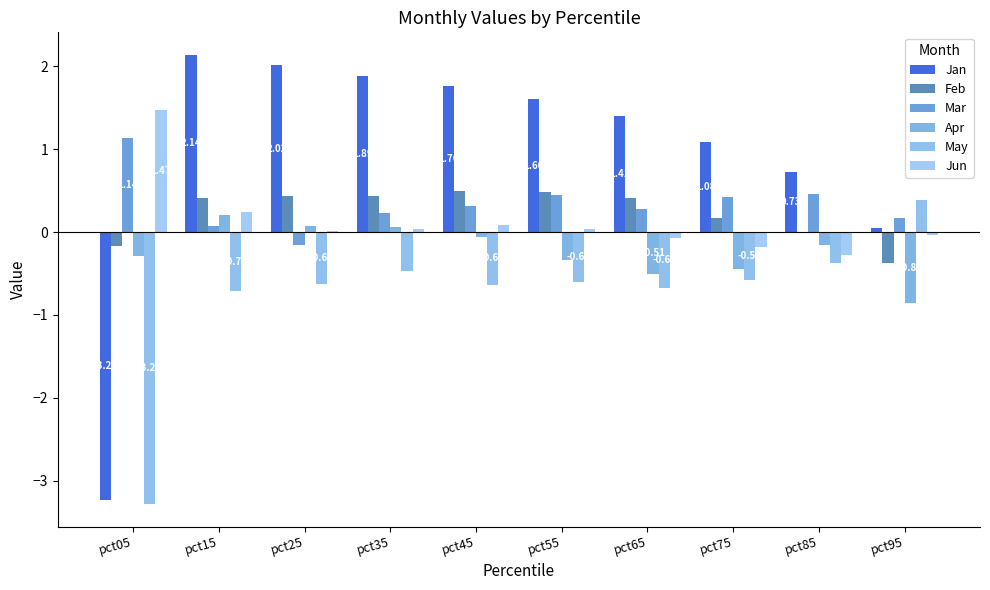

Reading left to right, what are all the values shown in this chart?

Jan: -3.2	2.1	2.0	1.9	1.8	1.6	1.4	1.1	0.7	0.1
Feb: -0.2	0.4	0.4	0.4	0.5	0.5	0.4	0.2	-0.0	-0.4
Mar: 1.1	0.1	-0.2	0.2	0.3	0.4	0.3	0.4	0.5	0.2
Apr: -0.3	0.2	0.1	0.1	-0.1	-0.3	-0.5	-0.4	-0.2	-0.9
May: -3.3	-0.7	-0.6	-0.5	-0.6	-0.6	-0.7	-0.6	-0.4	0.4
Jun: 1.5	0.2	0.0	0.0	0.1	0.0	-0.1	-0.2	-0.3	-0.0